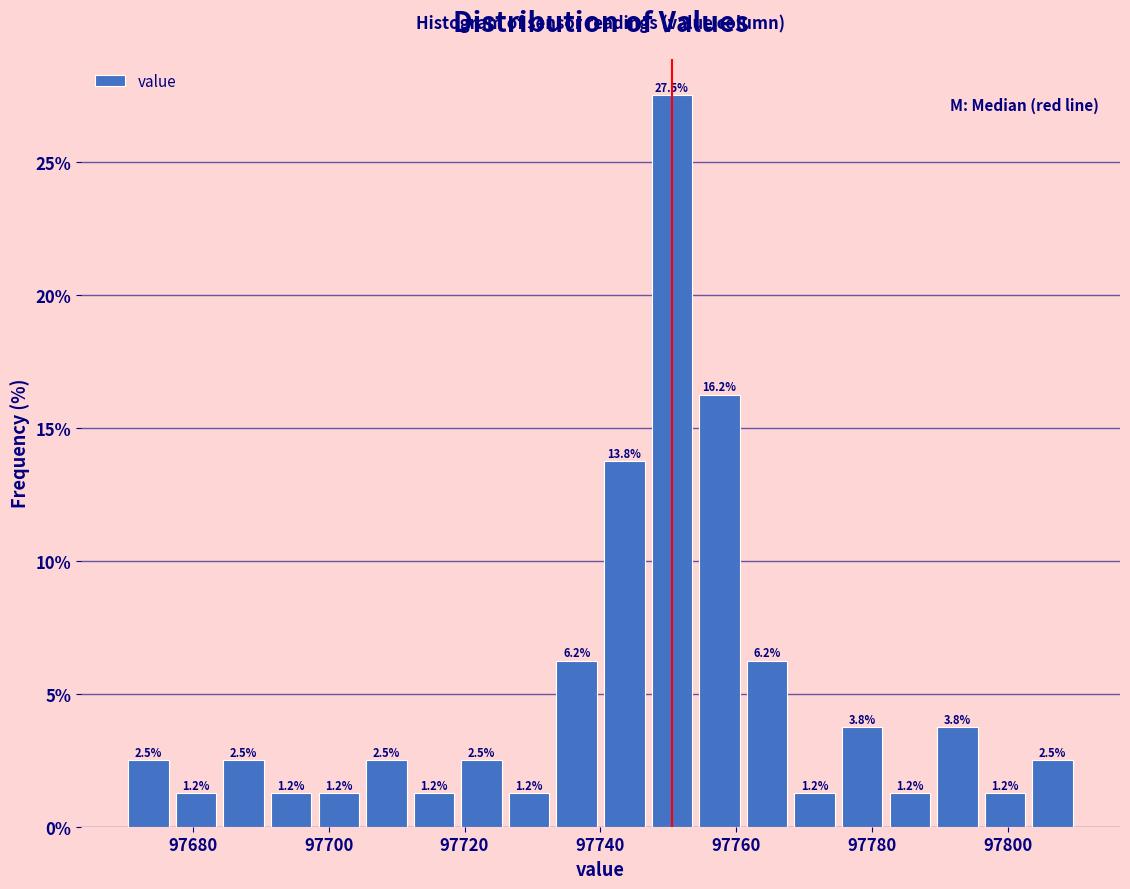

Read against the x-axis, roughly where is the centre of the tallest bar?

97750